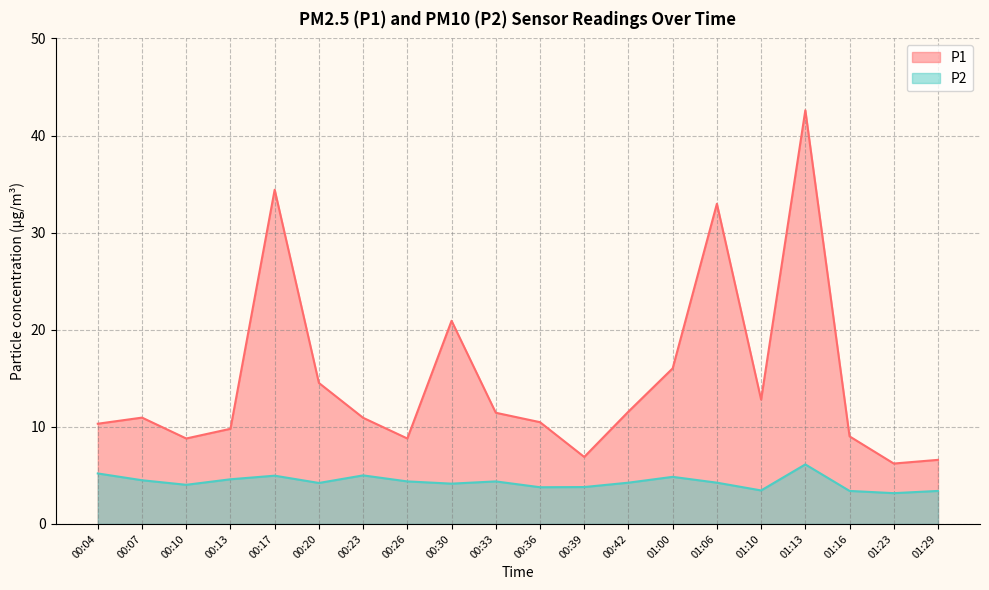

At which category does P2 reach its first local valley?

00:10